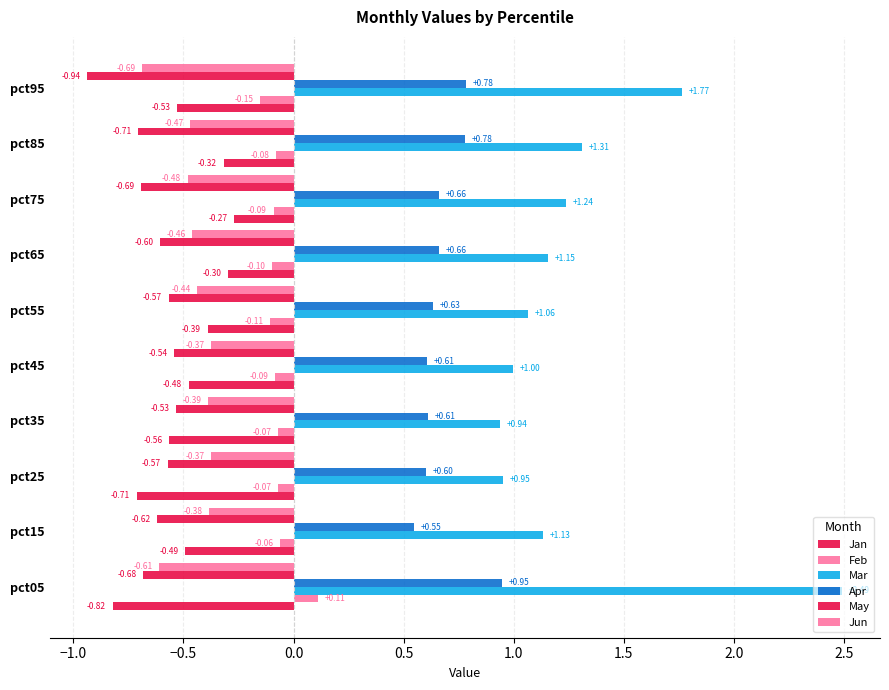

Count the number of data series in this chart.

6